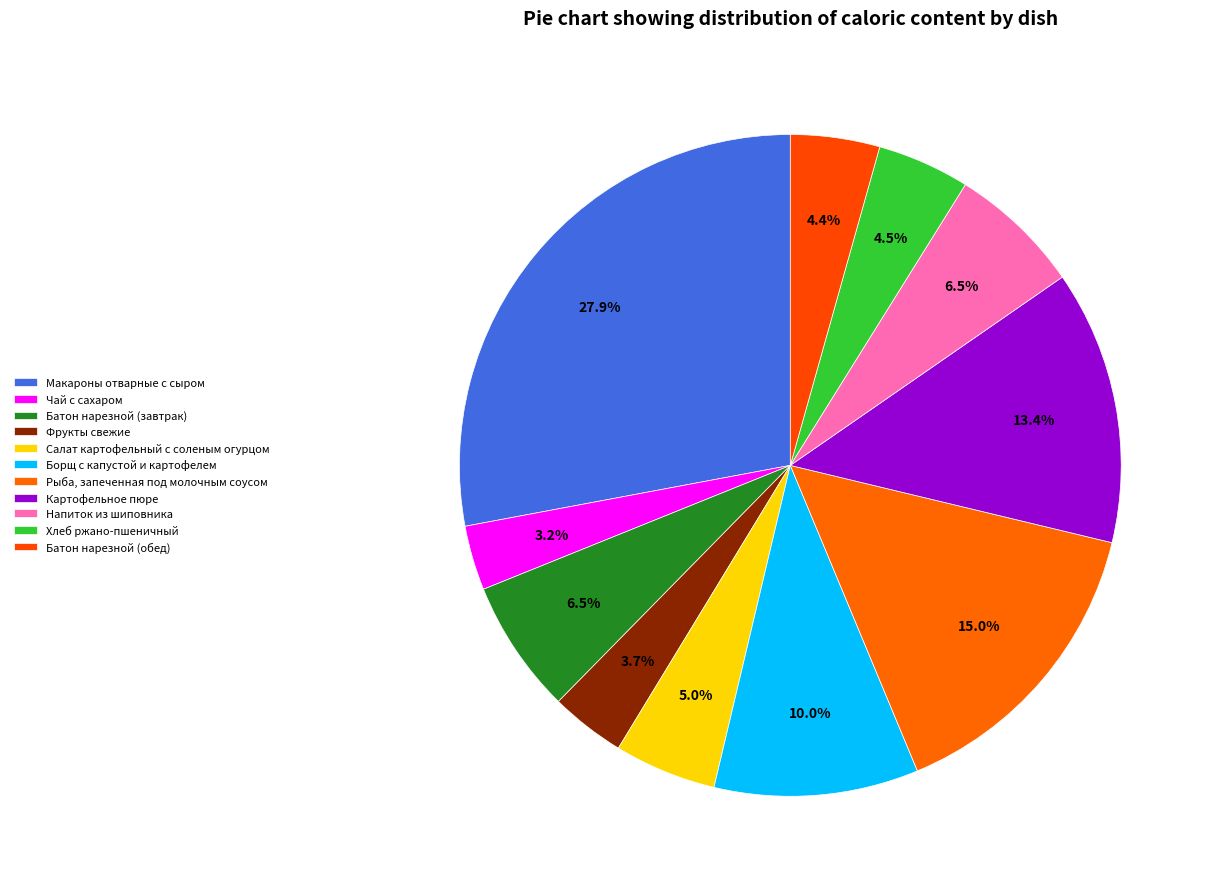

Rank the categories by value from lowest to highest.

Чай с сахаром, Фрукты свежие, Батон нарезной (обед), Хлеб ржано-пшеничный, Салат картофельный с соленым огурцом, Напиток из шиповника, Батон нарезной (завтрак), Борщ с капустой и картофелем, Картофельное пюре, Рыба, запеченная под молочным соусом, Макароны отварные с сыром